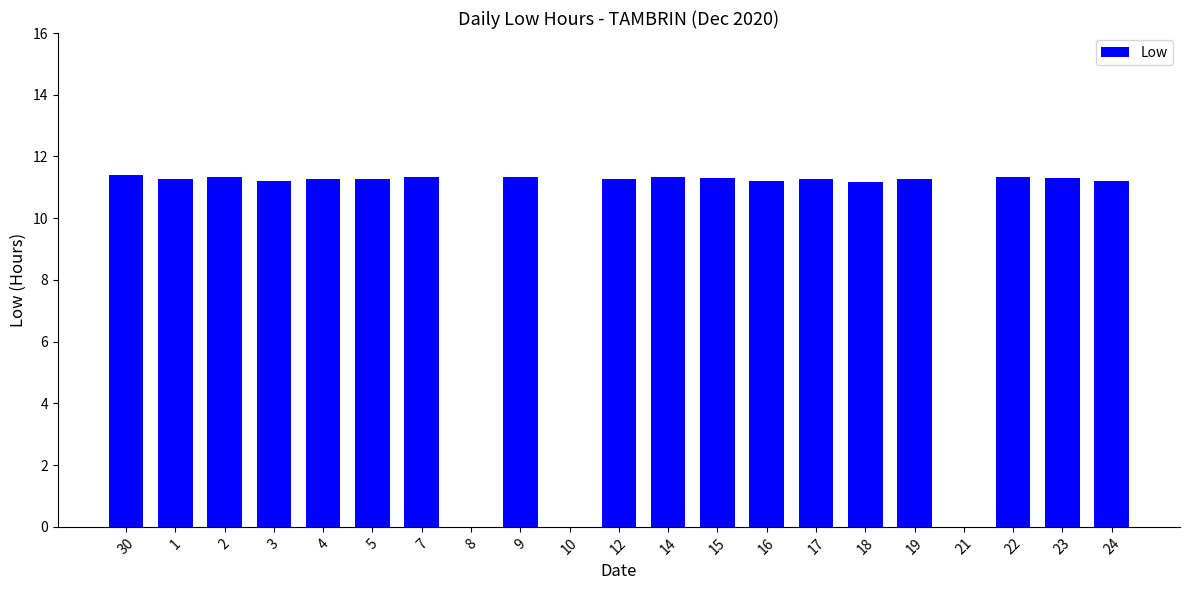

The chart shows a value of -4.3 at 10. True or false?

False